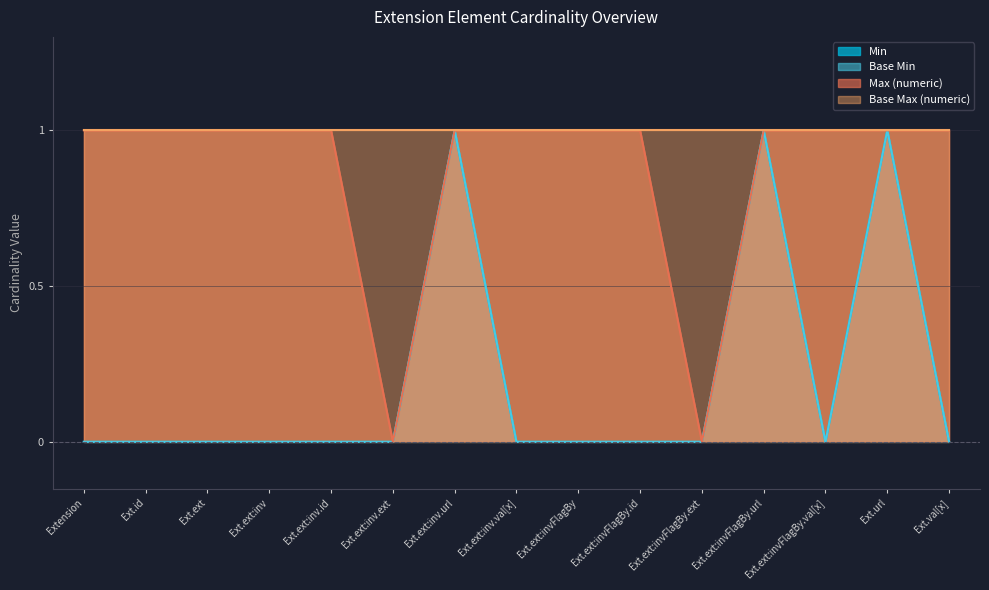

What is the sum of the Max (numeric) values at Ext.ext and Ext.val[x]?

2